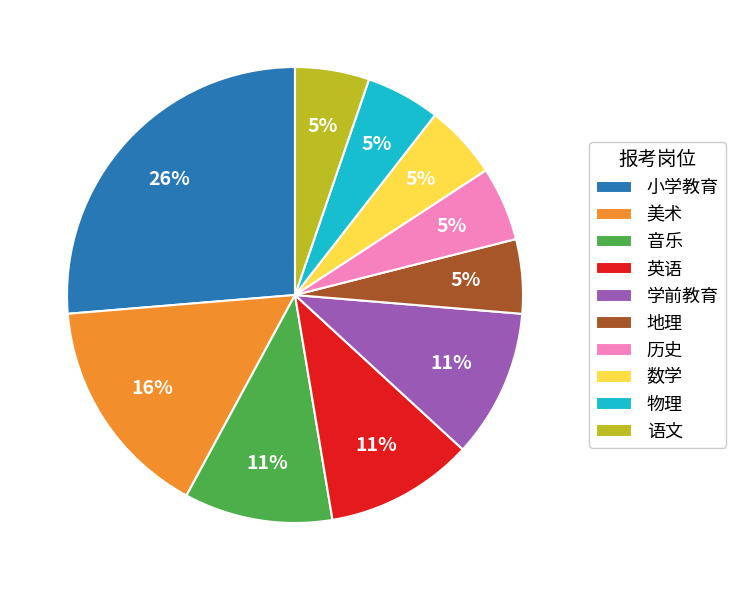

Between 历史 and 学前教育, which is larger?

学前教育